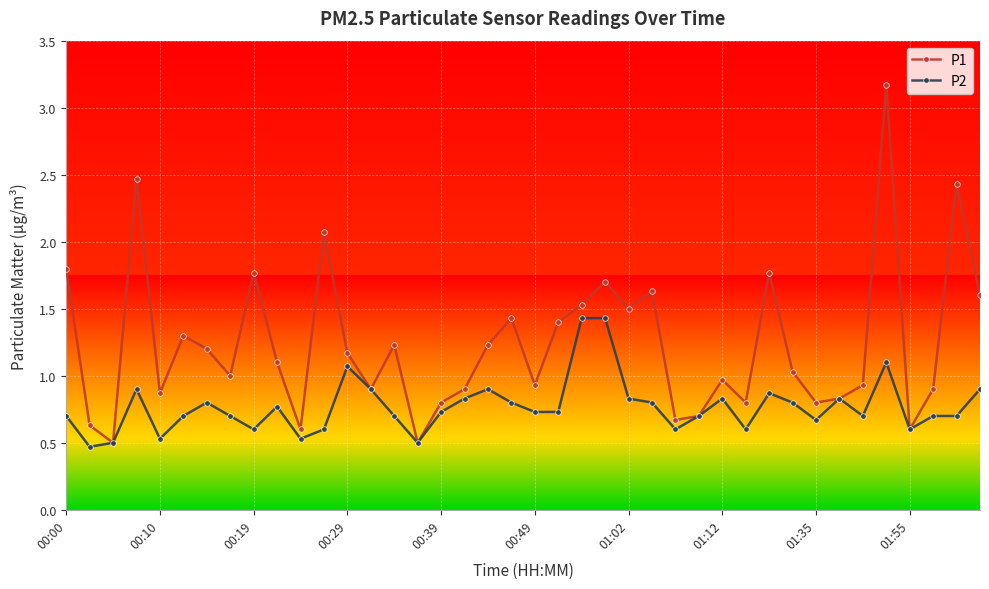

Which series has the largest total across all categories?

P1